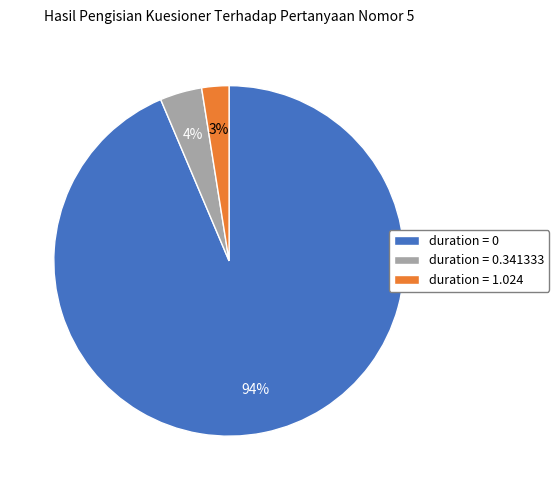

Rank the categories by value from lowest to highest.

duration = 1.024, duration = 0.341333, duration = 0